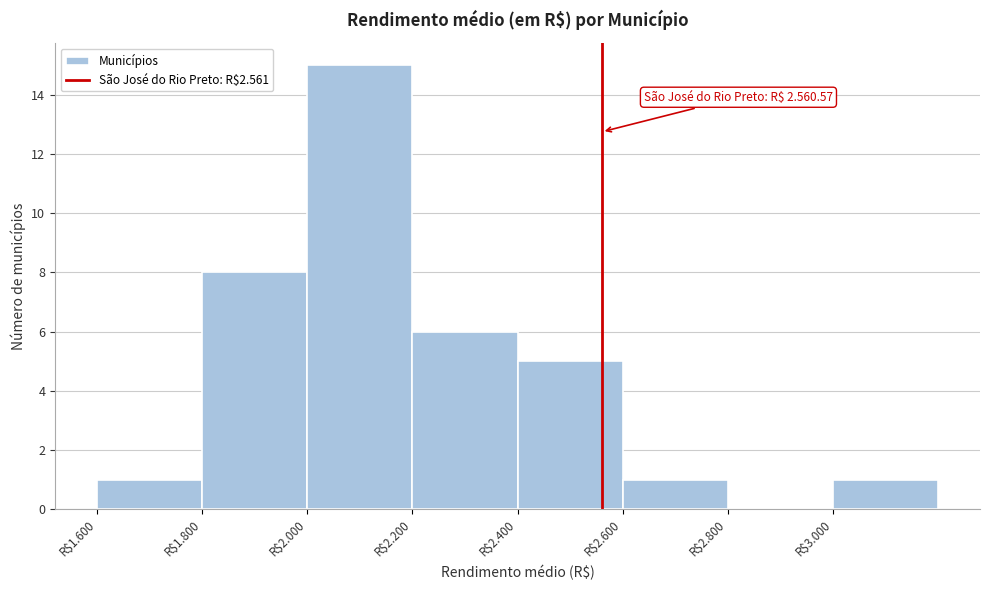

Which category has the highest value across all series?

R$2.000